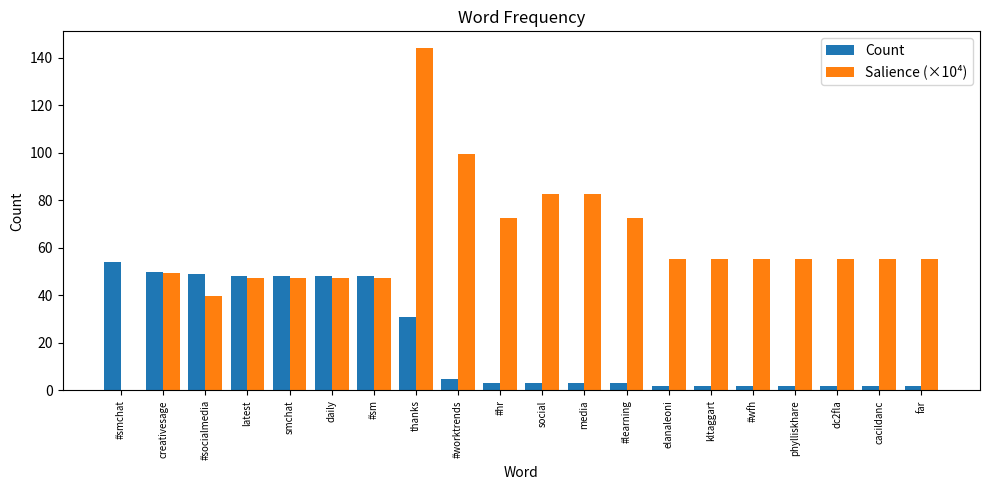

The value of Salience (×10⁴) at #worktrends is 40.2. True or false?

False